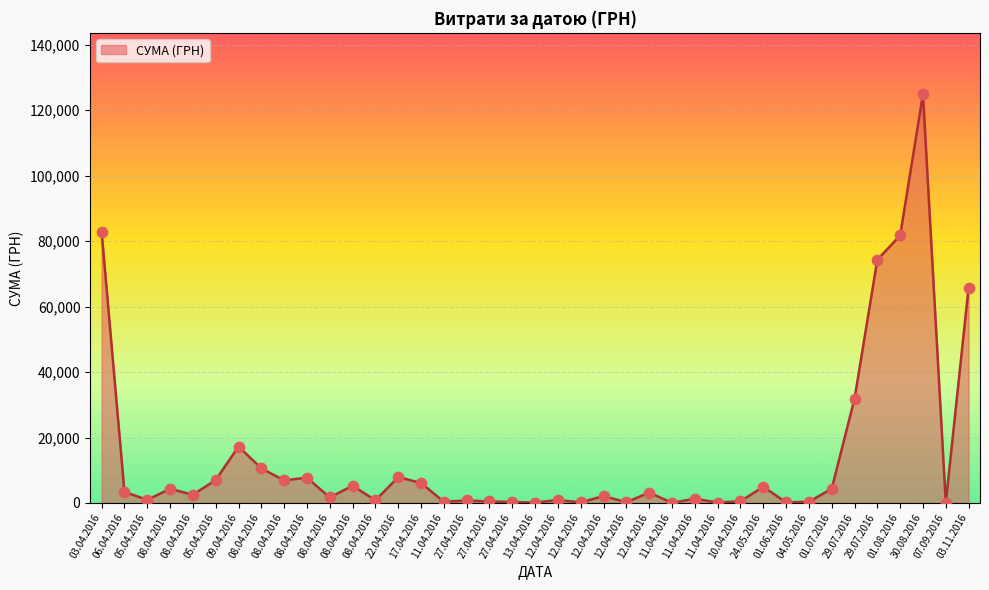

How many lines are shown in the chart?

1